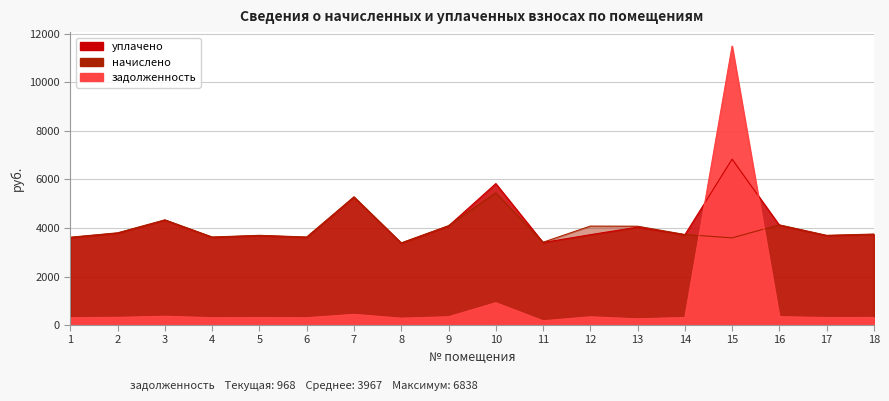

Read the начислено value at 13.

4073.8